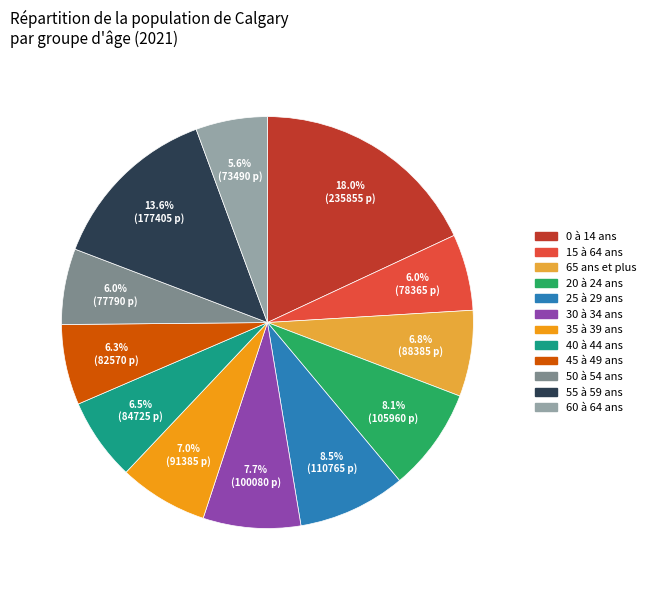

Which category has the biggest portion of the pie?

0 à 14 ans